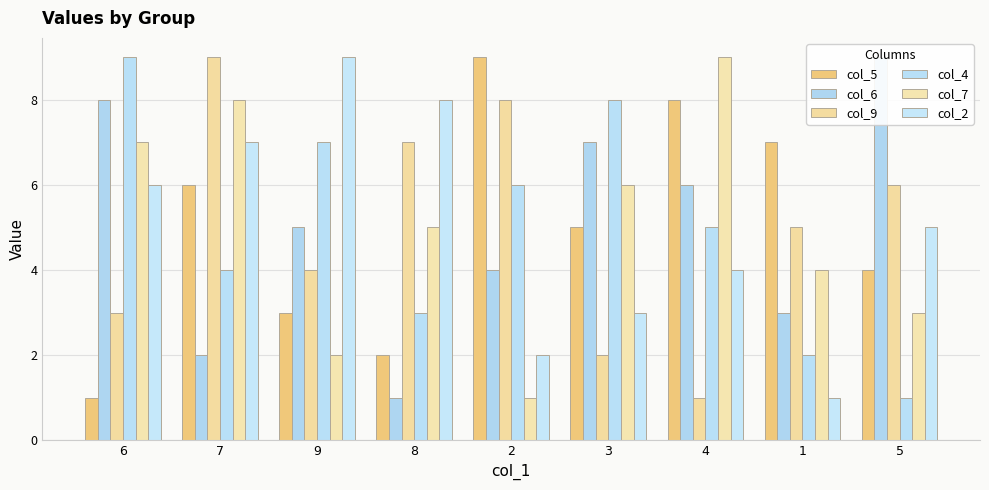

What are all the series names shown in the legend?

col_5, col_6, col_9, col_4, col_7, col_2